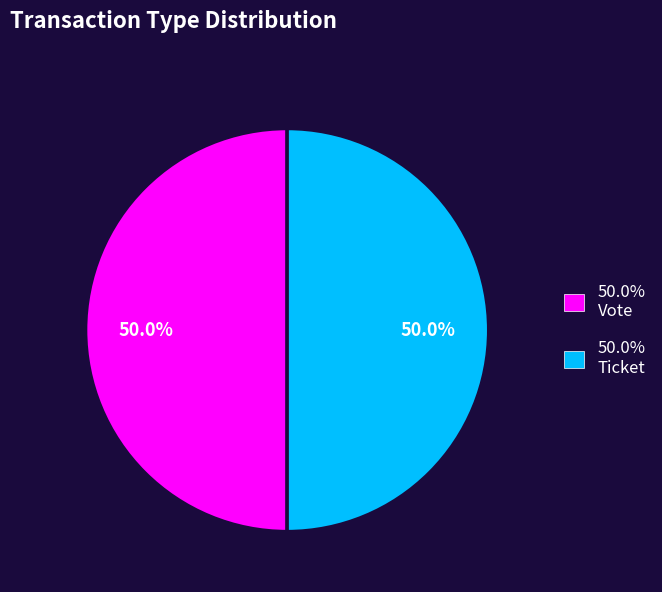

Combined, do 50.0% Vote and 50.0% Ticket account for over 50%?

Yes